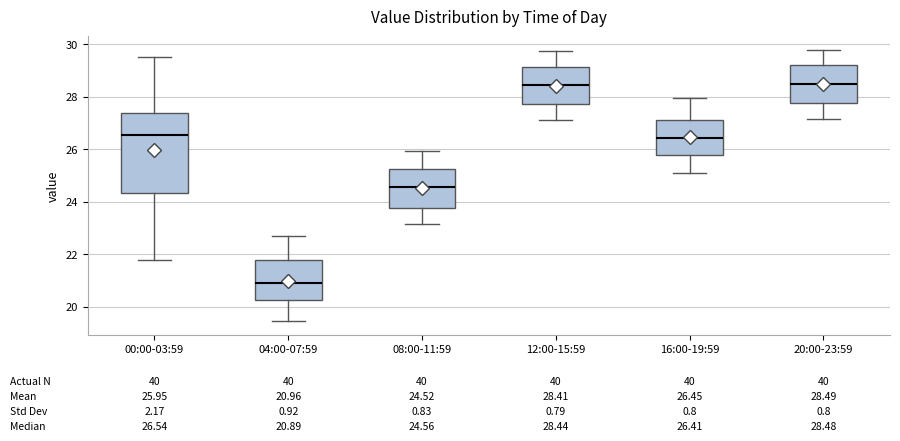

Which box's median line is the lowest?

04:00-07:59